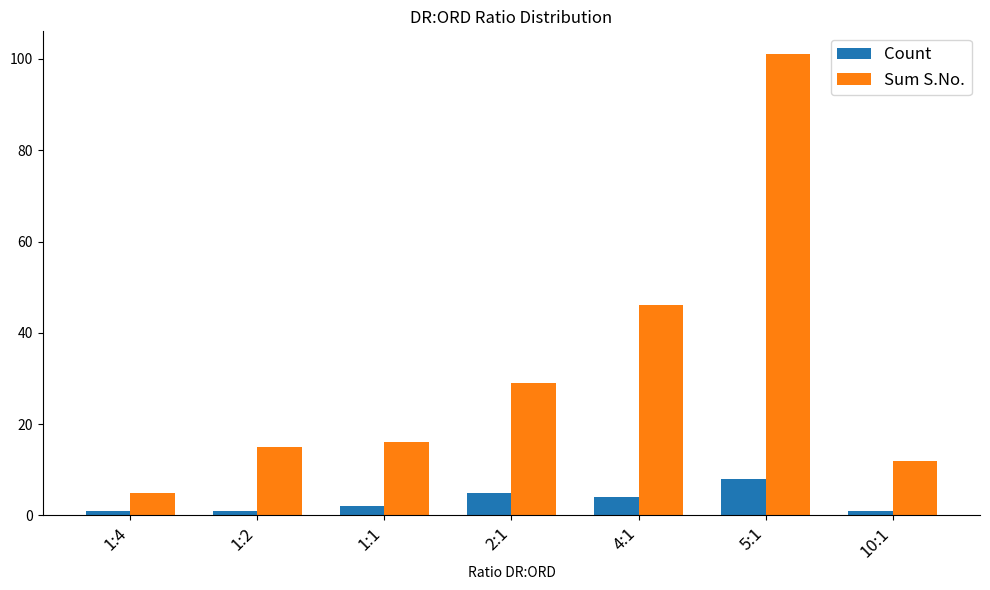

What is the difference between the Count values at 1:4 and 1:1?

1